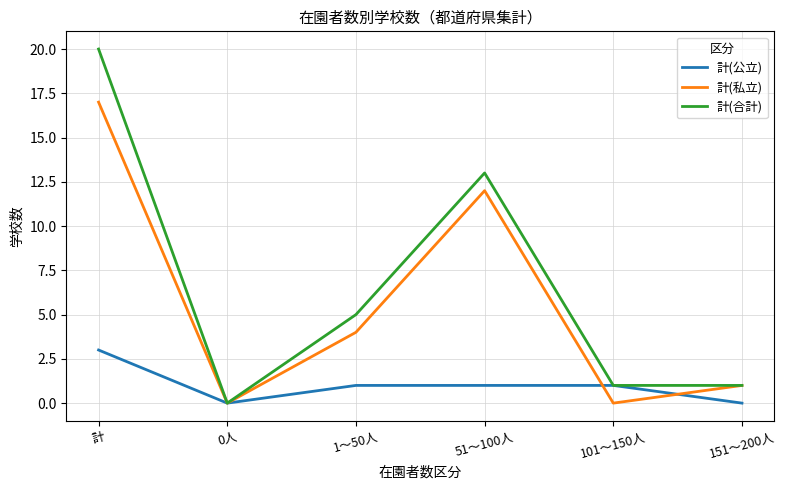

What is the difference between the maximum and minimum values in the 計(公立) series?

3